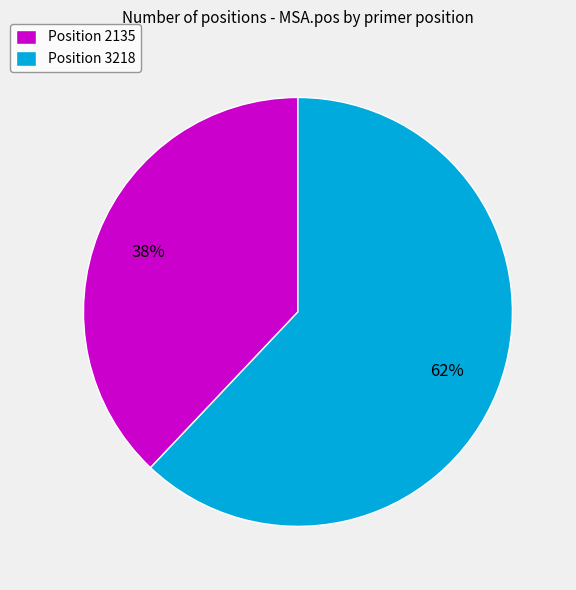

To the nearest percent, what is the average slice percentage?

50%